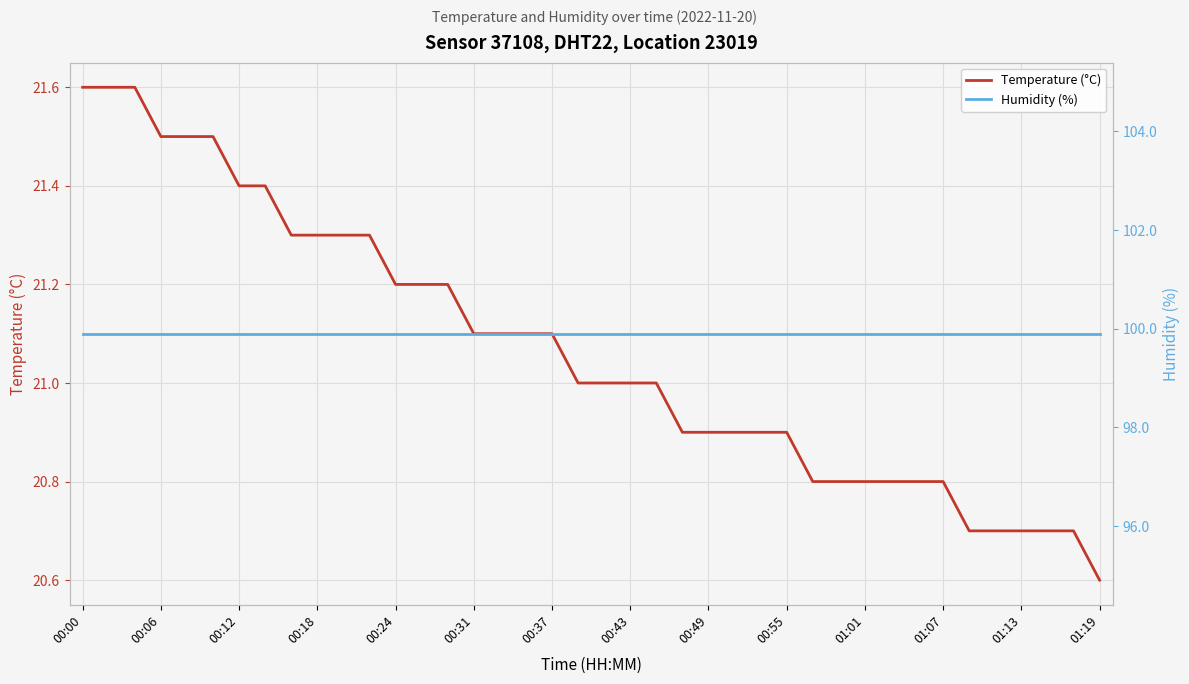

Reading right to left, extract all data points from this chart.

Temperature (°C): 20.6	20.7	20.7	20.7	20.7	20.7	20.8	20.8	20.8	20.8	20.8	20.8	20.9	20.9	20.9	20.9	20.9	21.0	21.0	21.0	21.0	21.1	21.1	21.1	21.1	21.2	21.2	21.2	21.3	21.3	21.3	21.3	21.4	21.4	21.5	21.5	21.5	21.6	21.6	21.6
Humidity (%): 99.9	99.9	99.9	99.9	99.9	99.9	99.9	99.9	99.9	99.9	99.9	99.9	99.9	99.9	99.9	99.9	99.9	99.9	99.9	99.9	99.9	99.9	99.9	99.9	99.9	99.9	99.9	99.9	99.9	99.9	99.9	99.9	99.9	99.9	99.9	99.9	99.9	99.9	99.9	99.9